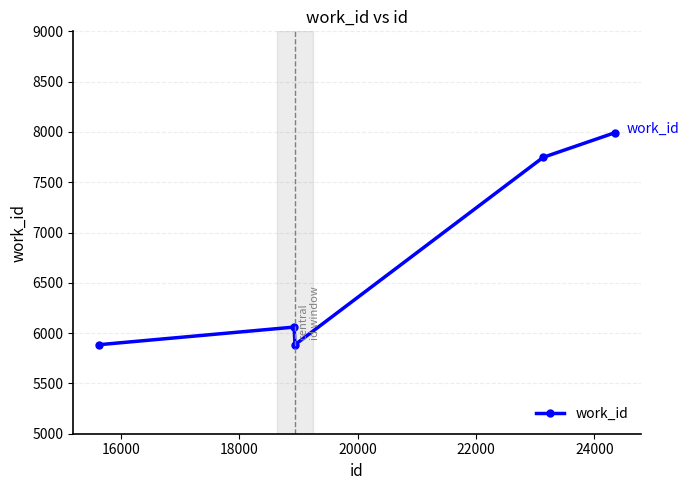

True or false: the data has more than 1 interior local peaks.

False